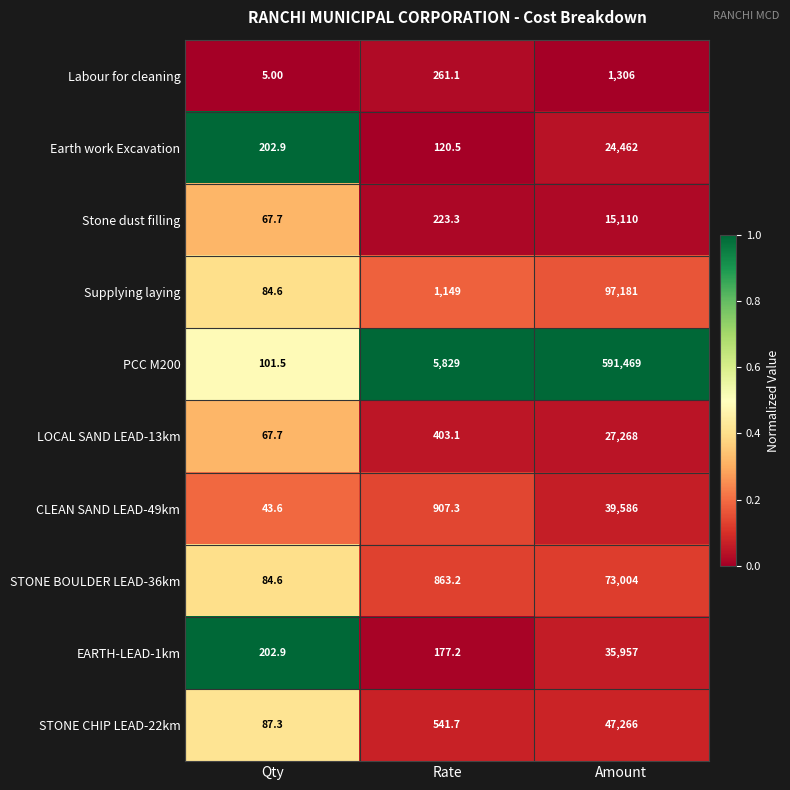

Which series has the largest total across all categories?

PCC M200